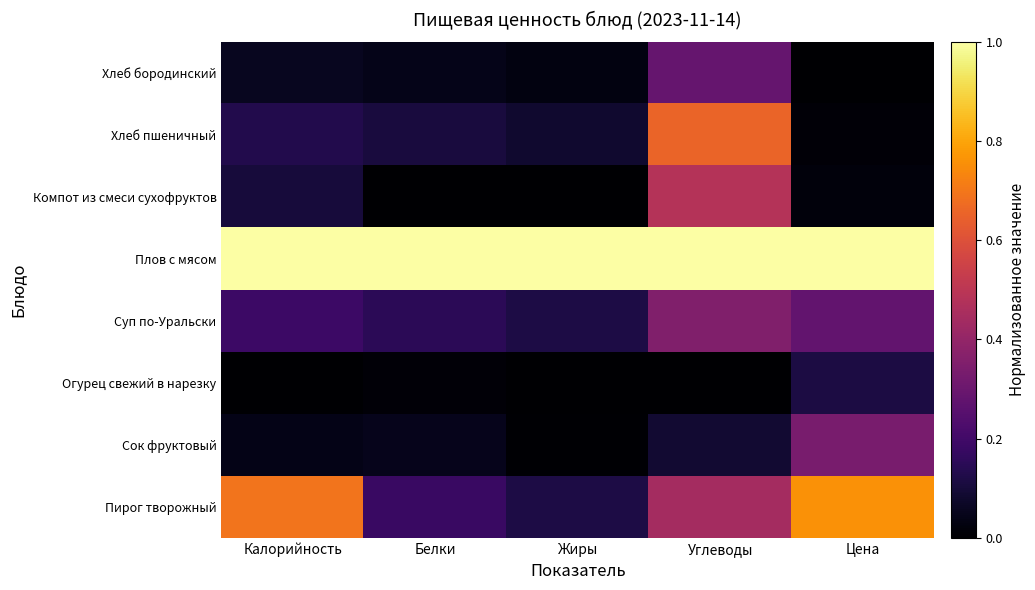

Which category has the highest value across all series?

Калорийность